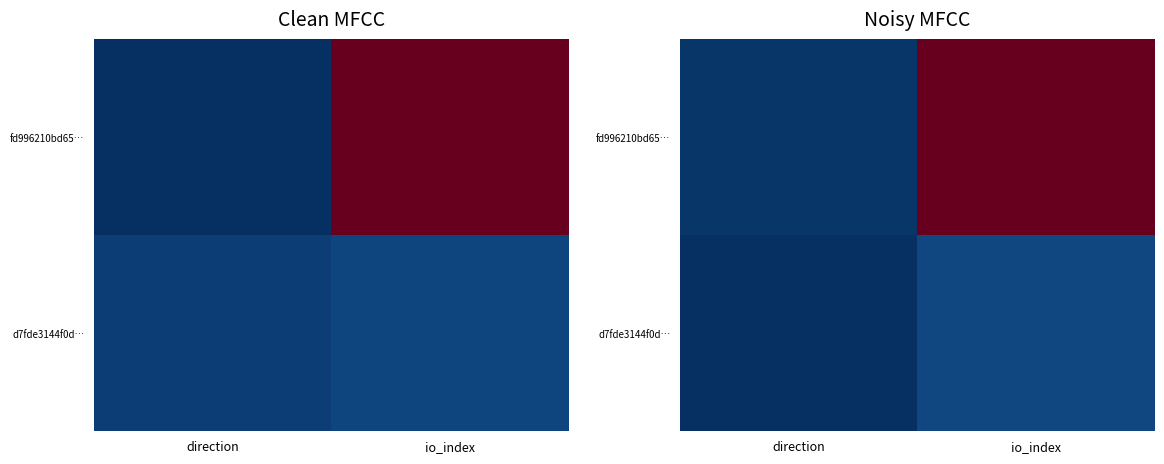

Rank the series by their maximum value, from lowest to highest.

d7fde3144f0d…, fd996210bd65…